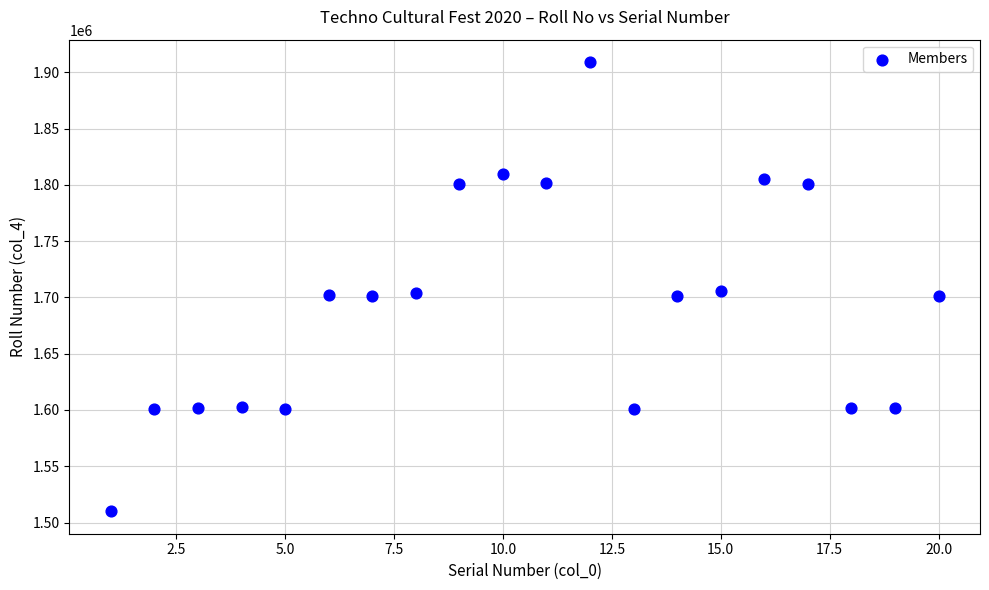

What is the range of Y values (max minus min)?

399001